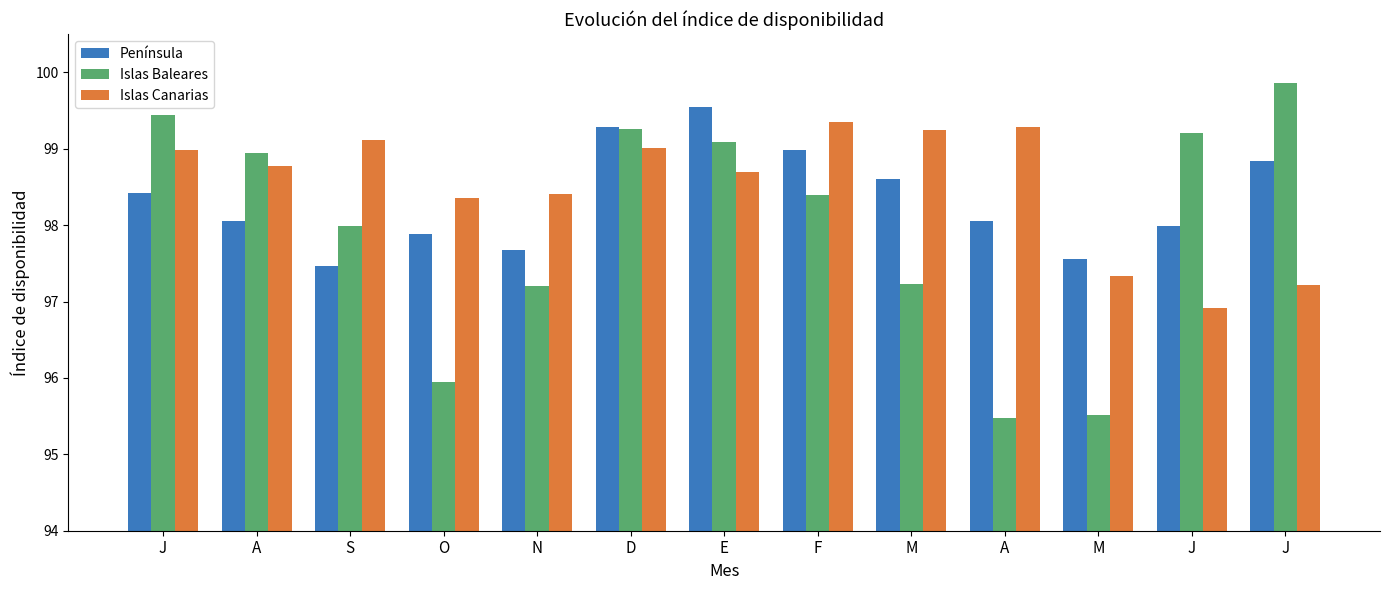

Between F and A, which series saw the biggest shift?

Islas Baleares